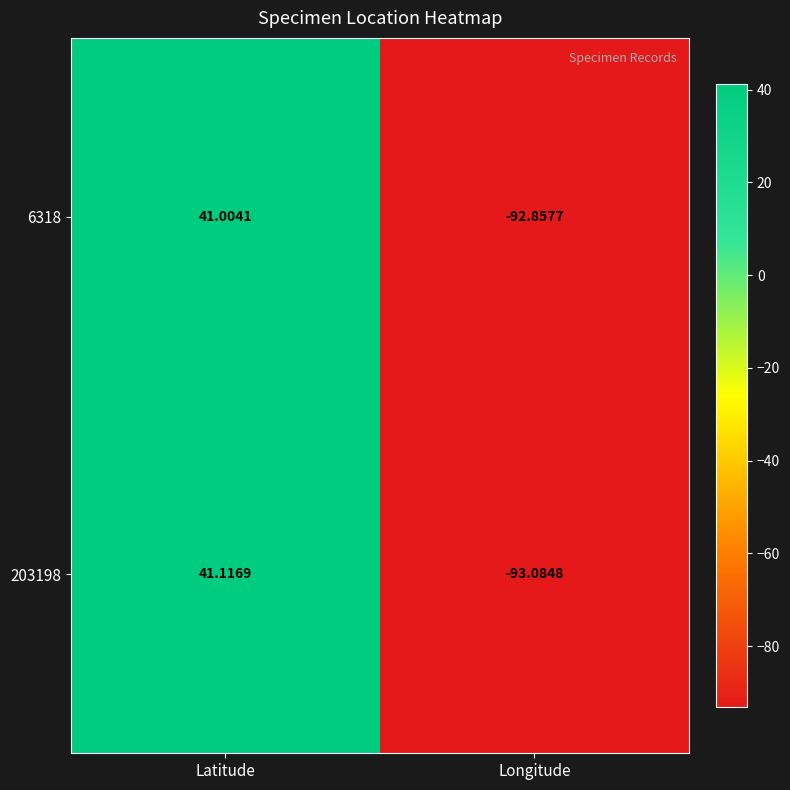

At which category is the sum across all series the highest?

Latitude